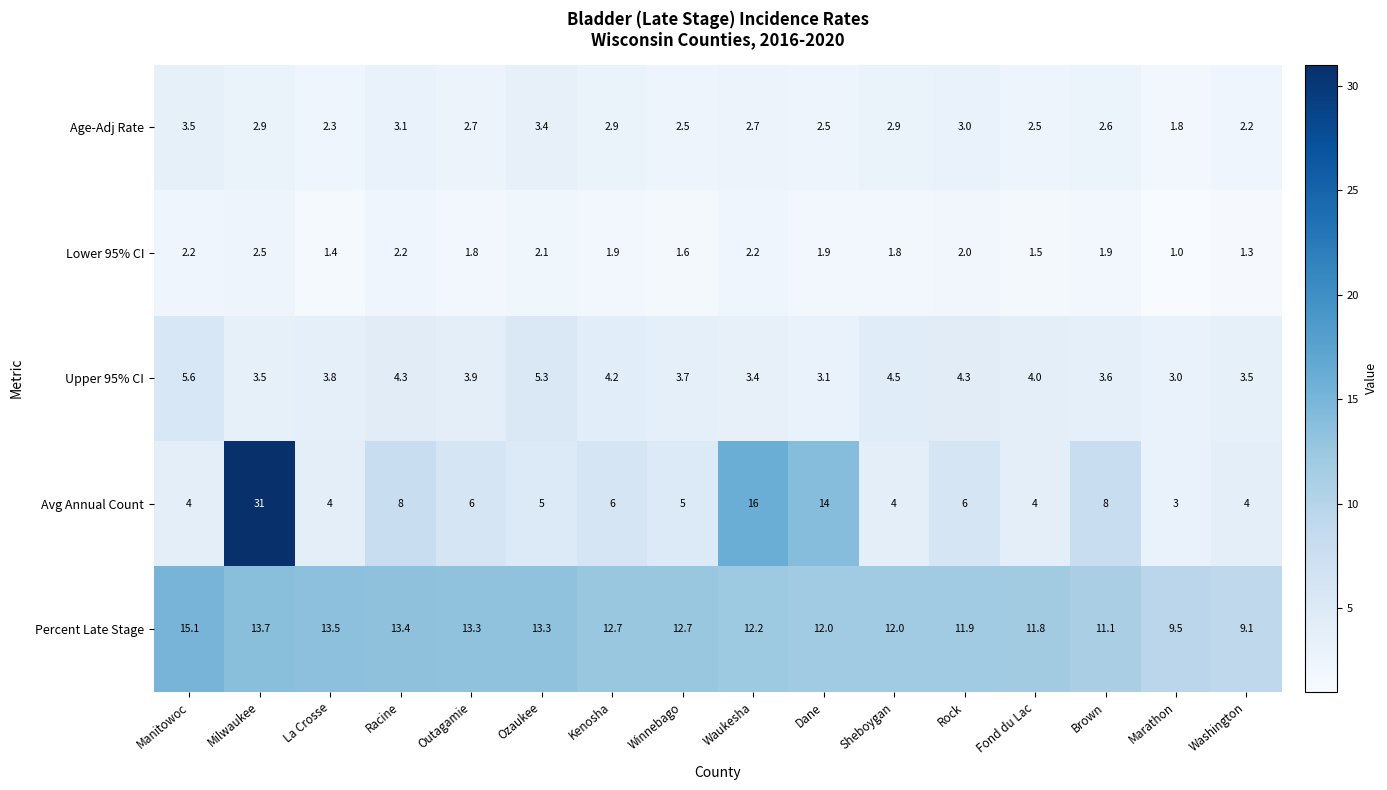

What is the difference between the Lower 95% CI values at Milwaukee and Racine?

0.3